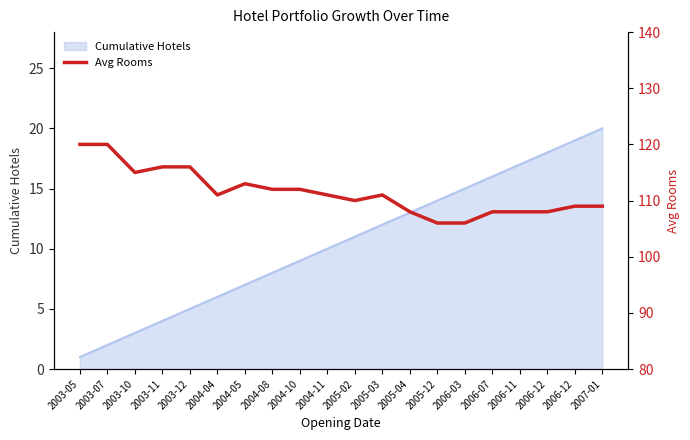

The chart shows a value of 199 at 2004-11. True or false?

False